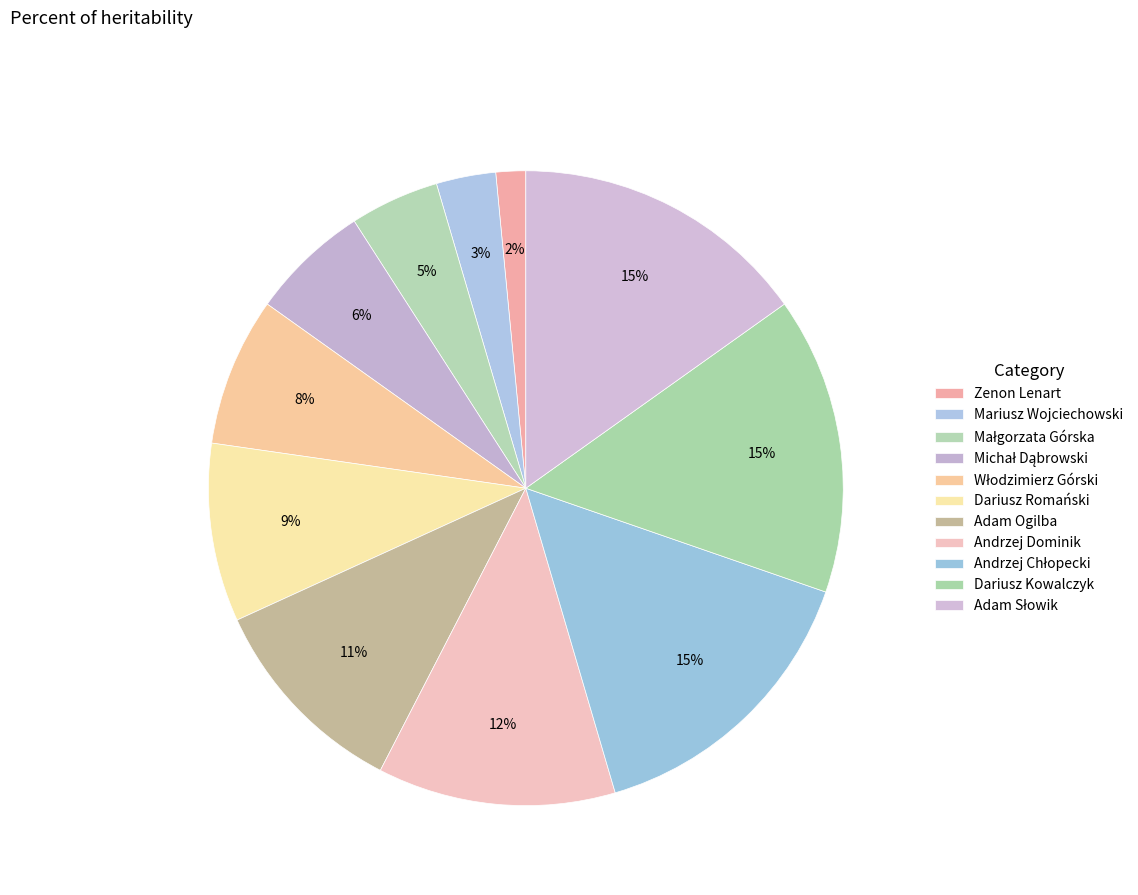

How many segments does this pie chart have?

11